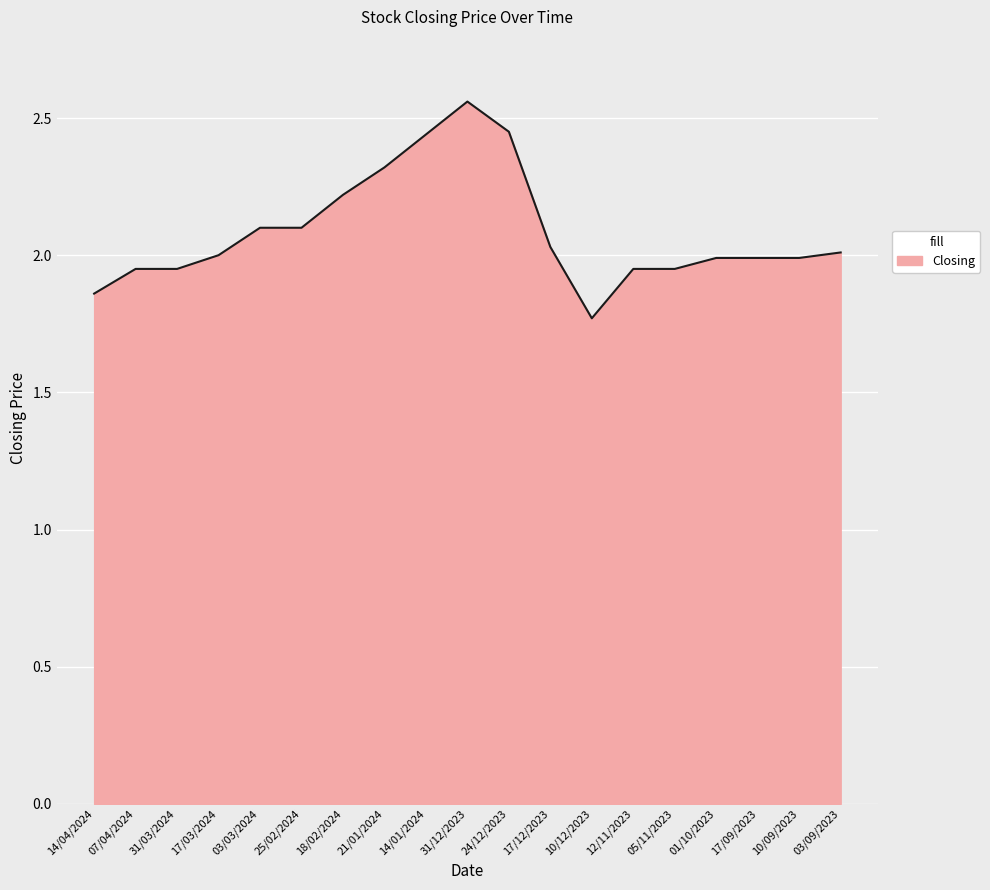

Which category has the lowest value across all series?

10/12/2023